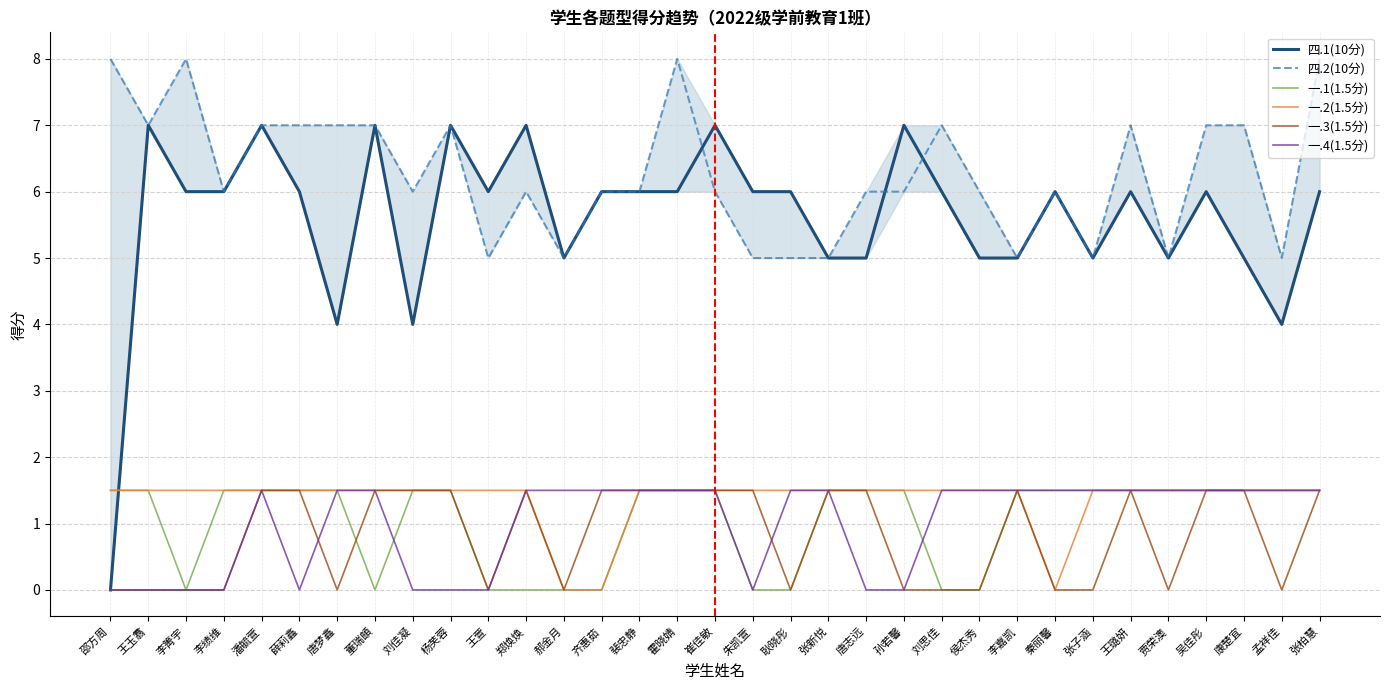

Reading right to left, list all the values displayed in this chart.

四.1(10分): 6.0	4.0	5.0	6.0	5.0	6.0	5.0	6.0	5.0	5.0	6.0	7.0	5.0	5.0	6.0	6.0	7.0	6.0	6.0	6.0	5.0	7.0	6.0	7.0	4.0	7.0	4.0	6.0	7.0	6.0	6.0	7.0	0.0
四.2(10分): 8.0	5.0	7.0	7.0	5.0	7.0	5.0	6.0	5.0	6.0	7.0	6.0	6.0	5.0	5.0	5.0	6.0	8.0	6.0	6.0	5.0	6.0	5.0	7.0	6.0	7.0	7.0	7.0	7.0	6.0	8.0	7.0	8.0
一.1(1.5分): 1.5	1.5	1.5	1.5	1.5	1.5	1.5	1.5	1.5	0.0	0.0	1.5	1.5	1.5	0.0	0.0	1.5	1.5	1.5	0.0	0.0	0.0	0.0	1.5	1.5	0.0	1.5	1.5	1.5	1.5	0.0	1.5	1.5
一.2(1.5分): 1.5	1.5	1.5	1.5	1.5	1.5	1.5	0.0	1.5	1.5	1.5	1.5	1.5	1.5	1.5	1.5	1.5	1.5	1.5	0.0	0.0	1.5	1.5	1.5	1.5	1.5	1.5	1.5	1.5	1.5	1.5	1.5	1.5
一.3(1.5分): 1.5	0.0	1.5	1.5	0.0	1.5	0.0	0.0	1.5	0.0	0.0	0.0	1.5	1.5	0.0	1.5	1.5	1.5	1.5	1.5	0.0	1.5	0.0	1.5	1.5	1.5	0.0	1.5	1.5	0.0	0.0	0.0	0.0
一.4(1.5分): 1.5	1.5	1.5	1.5	1.5	1.5	1.5	1.5	1.5	1.5	1.5	0.0	0.0	1.5	1.5	0.0	1.5	1.5	1.5	1.5	1.5	1.5	0.0	0.0	0.0	1.5	1.5	0.0	1.5	0.0	0.0	0.0	0.0